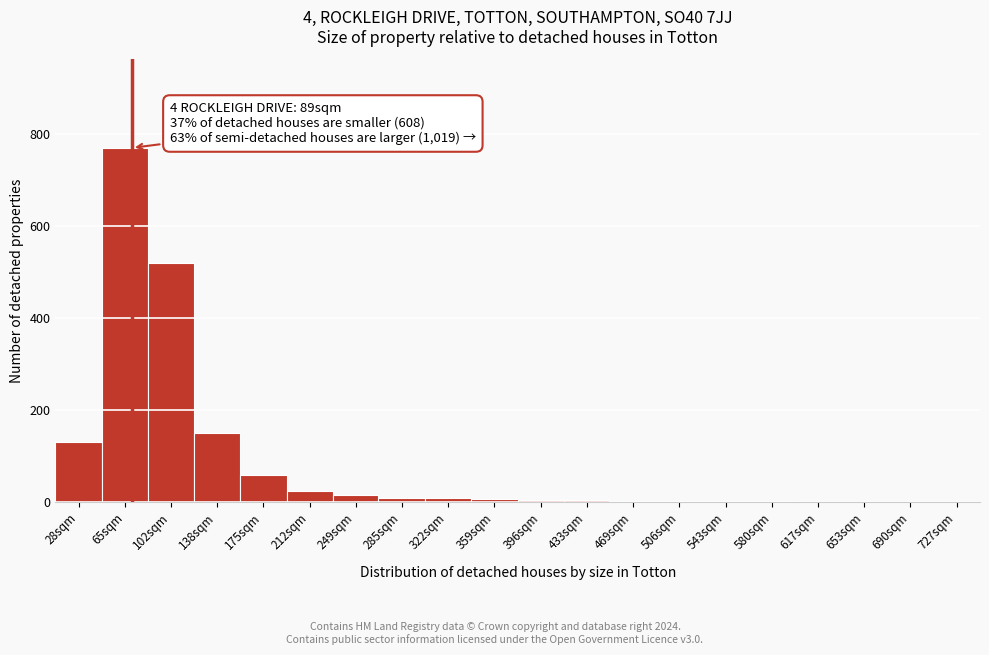

At which category does the chart reach its peak across all series?

65sqm